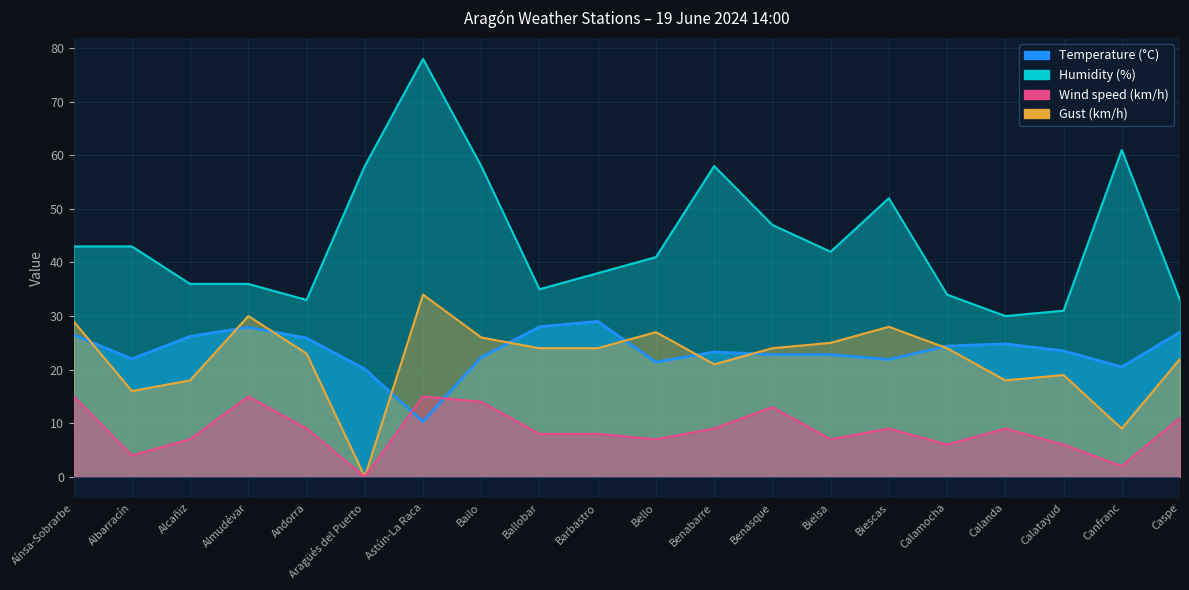

True or false: Humidity (%) and Wind speed (km/h) cross at least once.

False